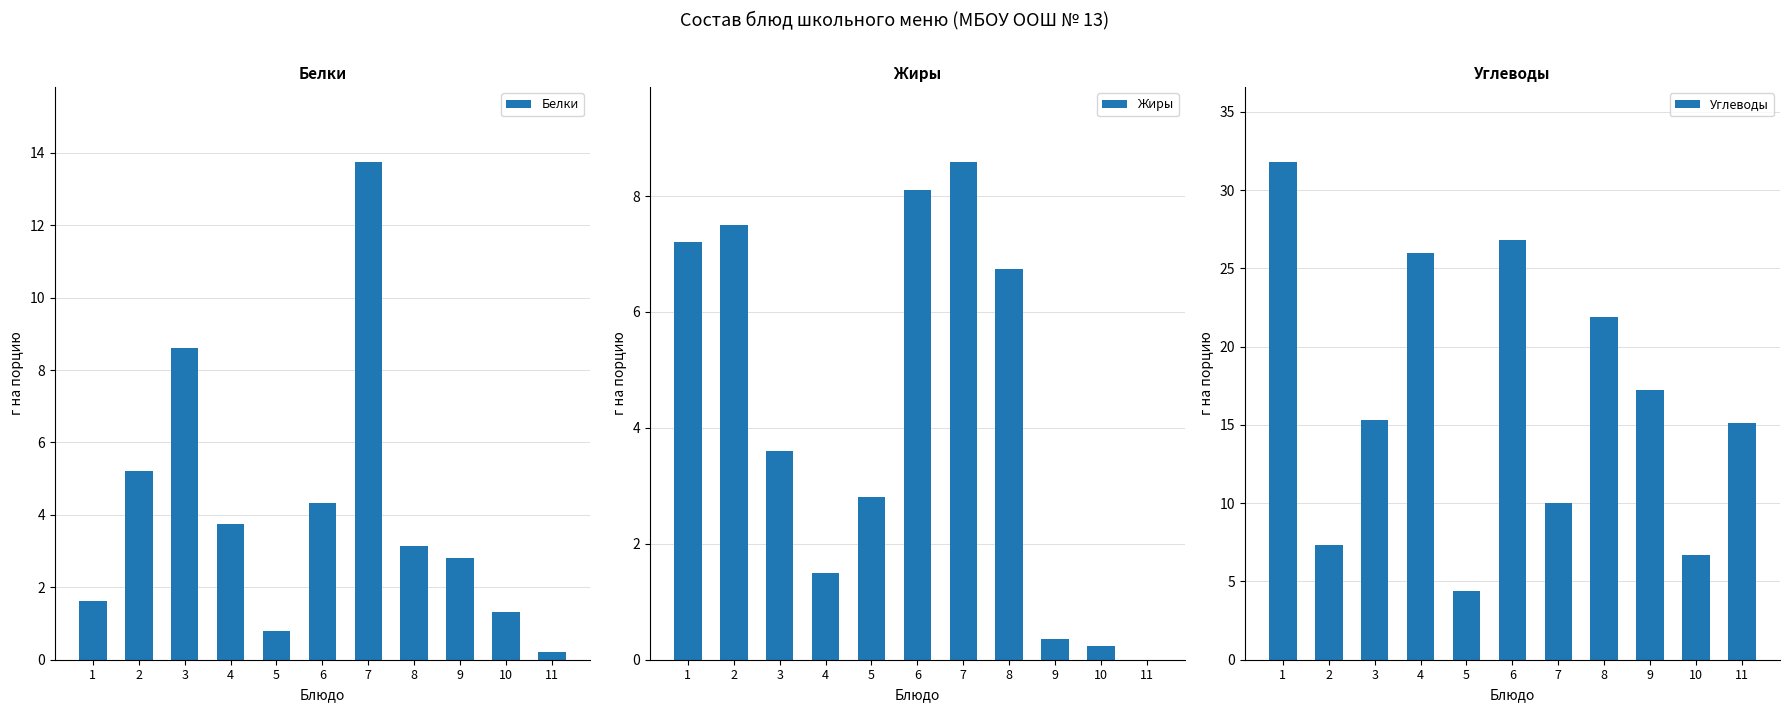

Rank the series by their maximum value, from highest to lowest.

Углеводы, Белки, Жиры